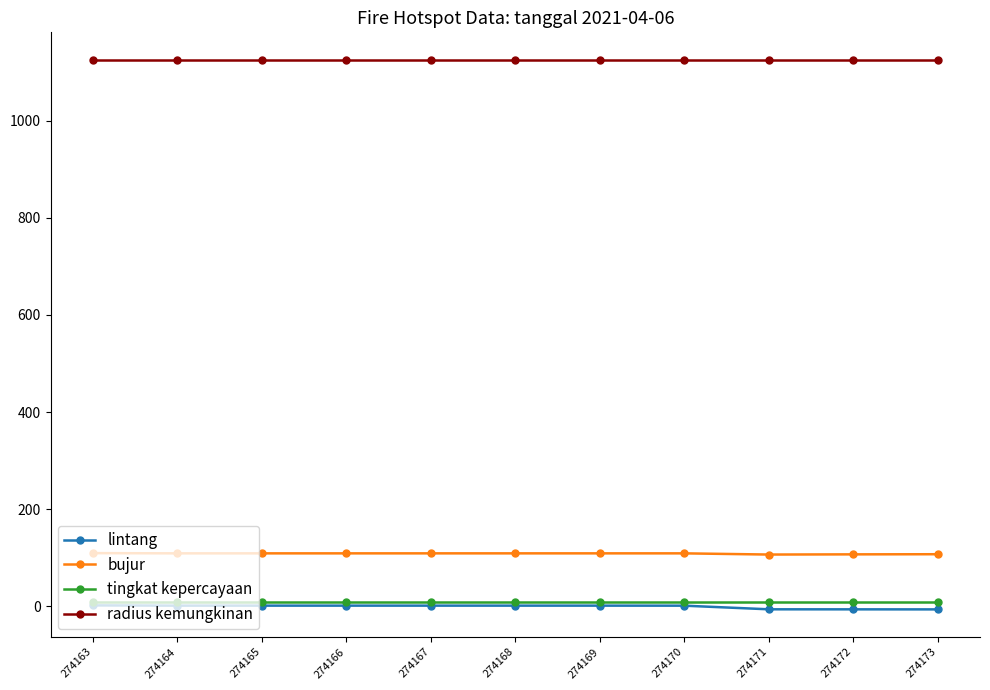

The tingkat kepercayaan series shows 8.0 at 274170. True or false?

True